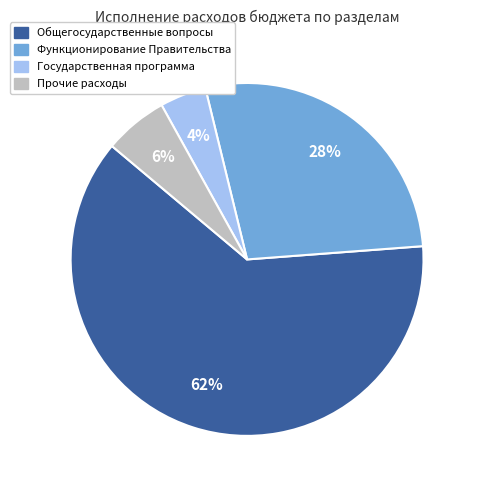

To the nearest percent, what is the difference between the largest and smallest slice percentages?

58%